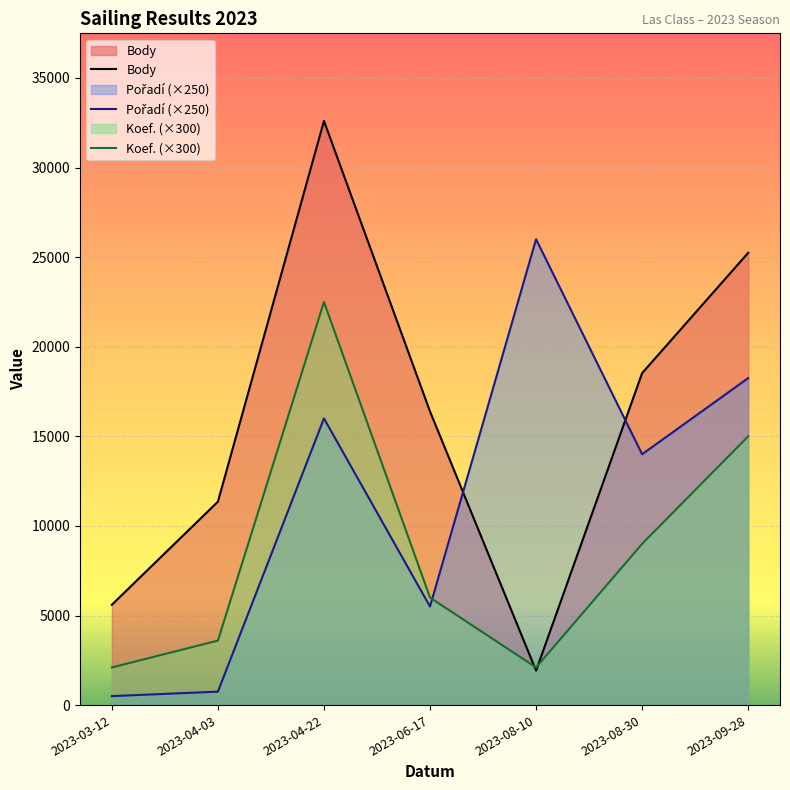

At which label does Koef. first exceed 6000?

2023-04-22